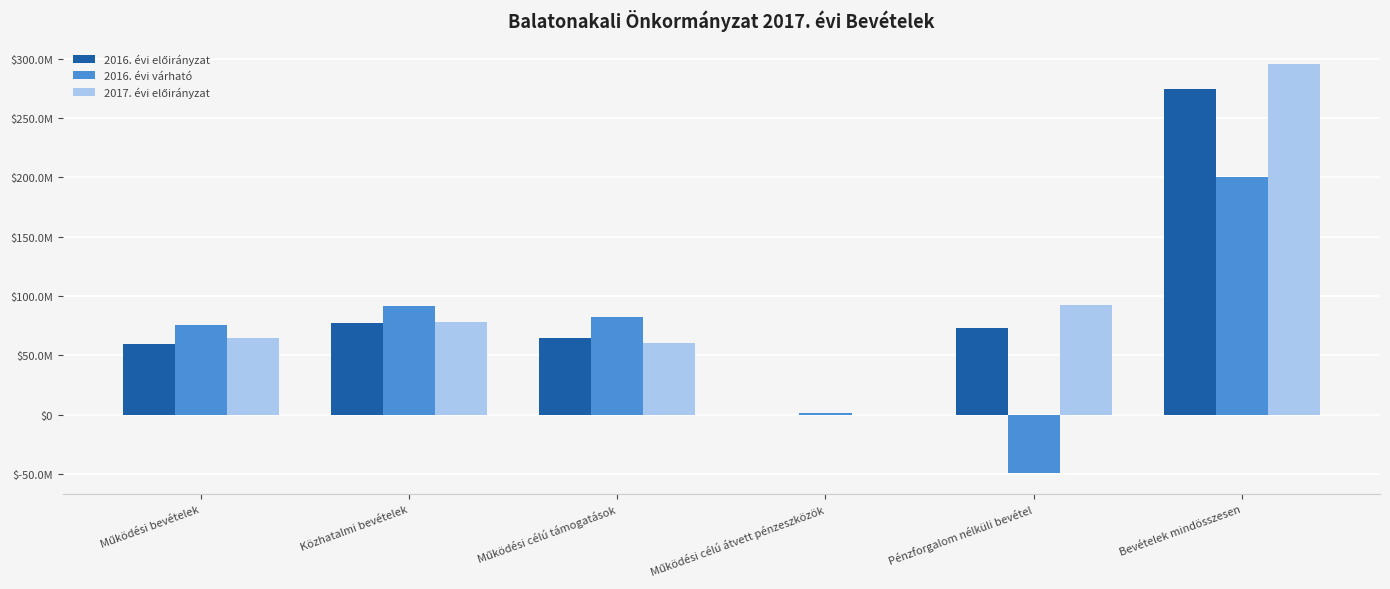

At Működési célú átvett pénzeszközök, list the series in order from largest to smallest.

2016. évi várható, 2016. évi előirányzat, 2017. évi előirányzat